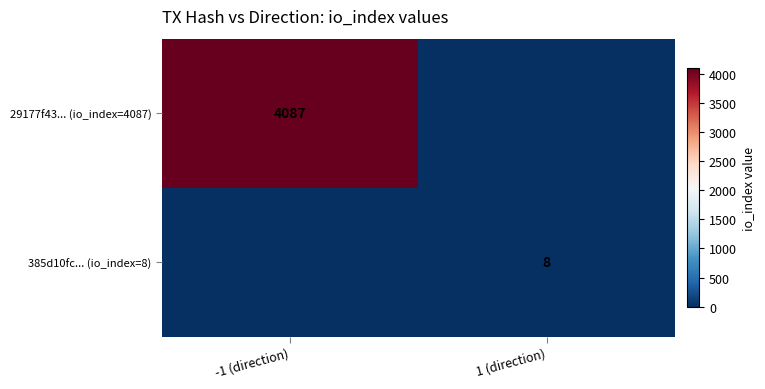

The value of 29177f43... (io_index=4087) at -1 (direction) is 2362. True or false?

False